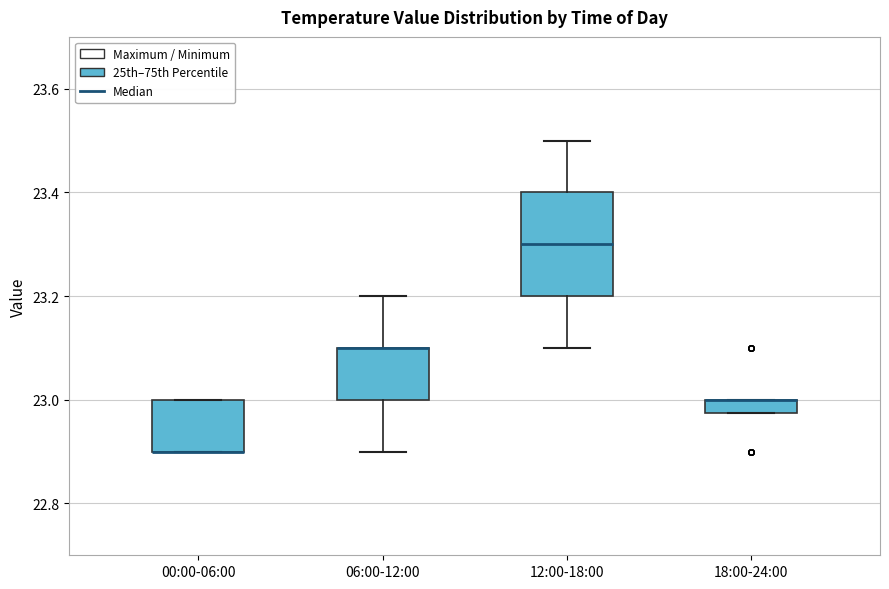

Where does the median line of the box for 12:00-18:00 sit on the y-axis? The values are not printed on the chart, so give them approximately, as read against the axis.

23.30